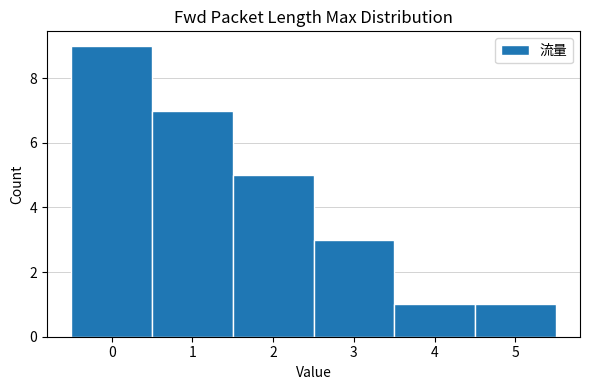

Reading left to right, transcribe this chart: for each bar, give the range it covers on the x-axis and its height. The values are not printed on the chart, so give them approximately, as read against the axis.

-0.5 to 0.5: 9
0.5 to 1.5: 7
1.5 to 2.5: 5
2.5 to 3.5: 3
3.5 to 4.5: 1
4.5 to 5.5: 1